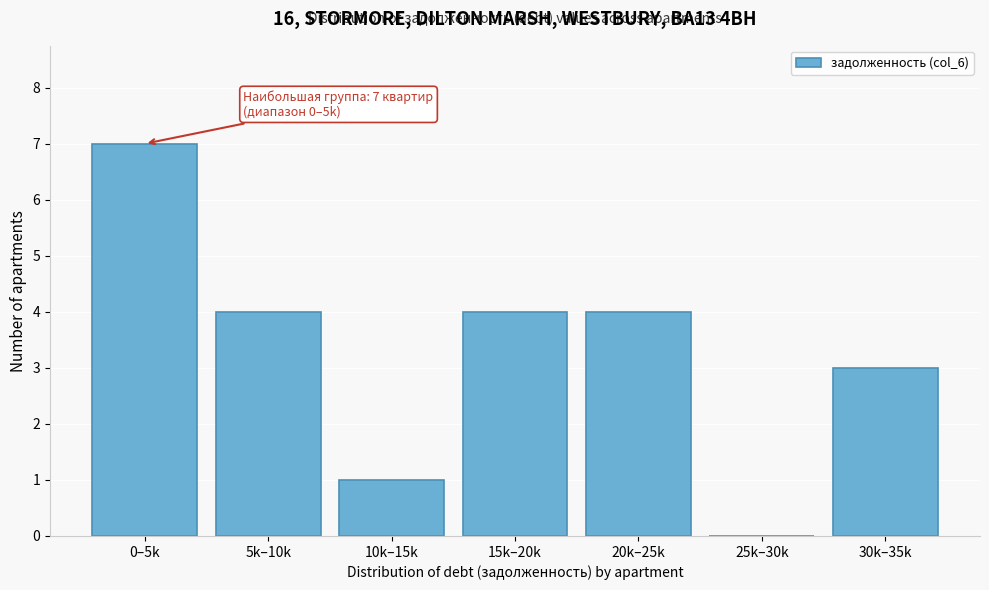

Reading left to right, extract all data points from this chart.

0–5k=7	5k–10k=4	10k–15k=1	15k–20k=4	20k–25k=4	25k–30k=0	30k–35k=3